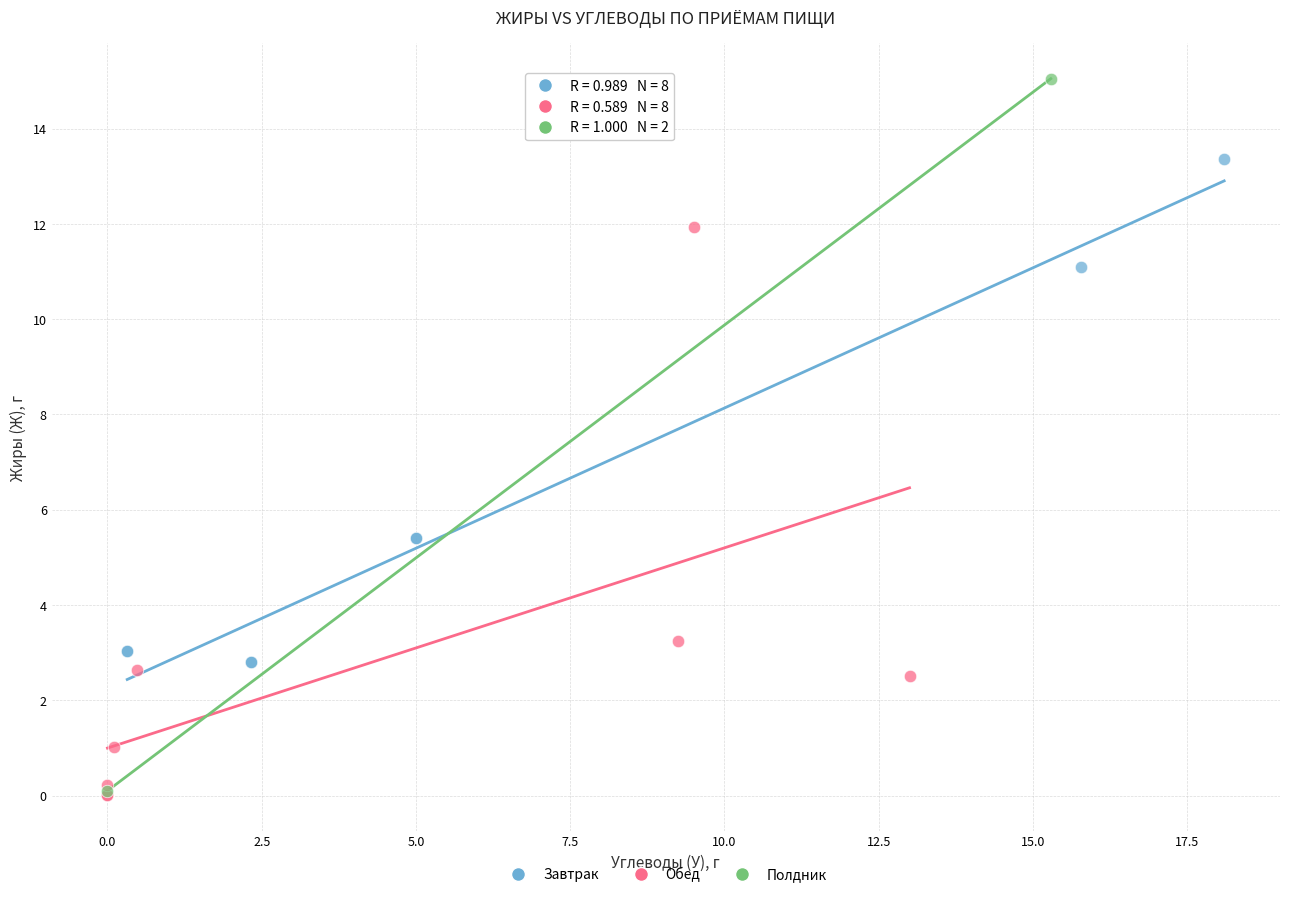

What are all the series names shown in the legend?

Завтрак, Обед, Полдник